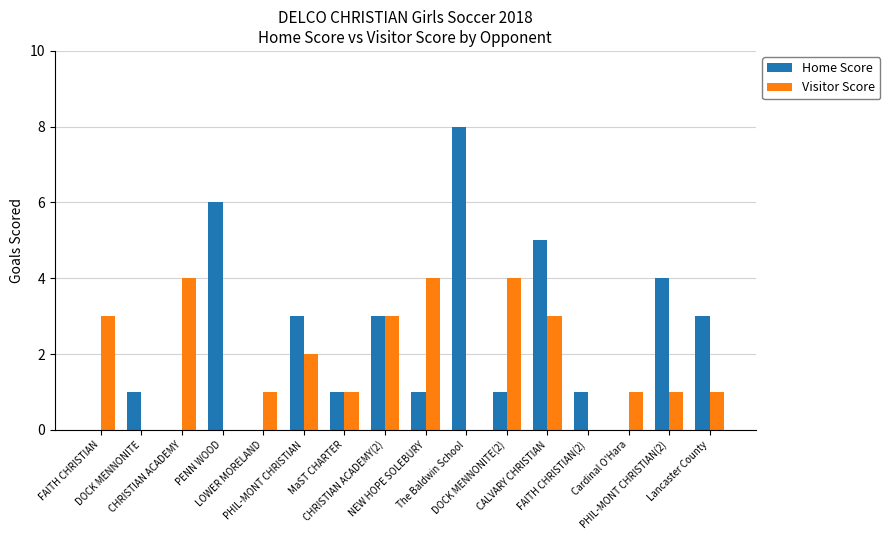

Which series has the largest total across all categories?

Home Score